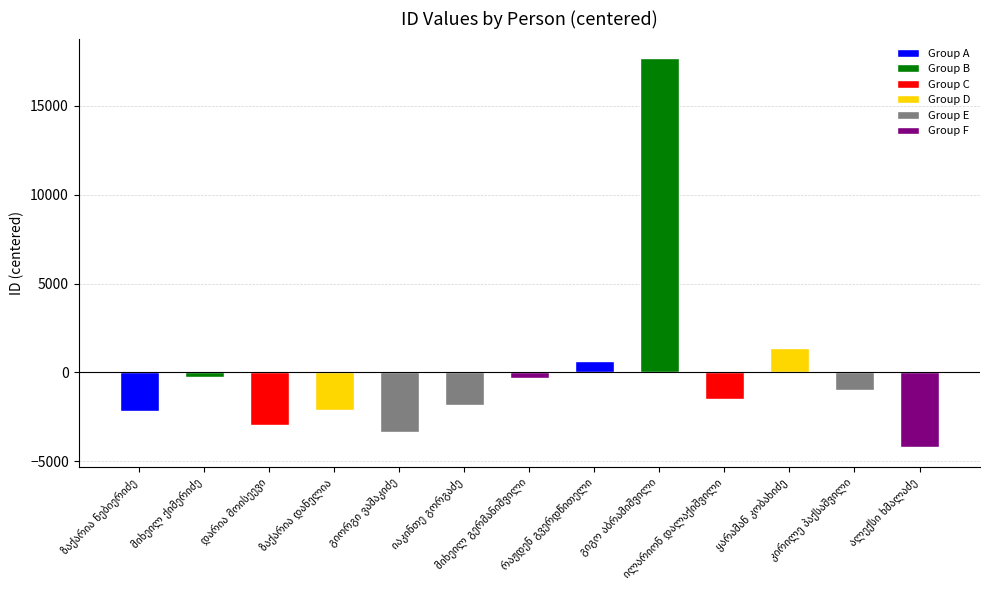

What is the smallest value displayed?

-4203.5